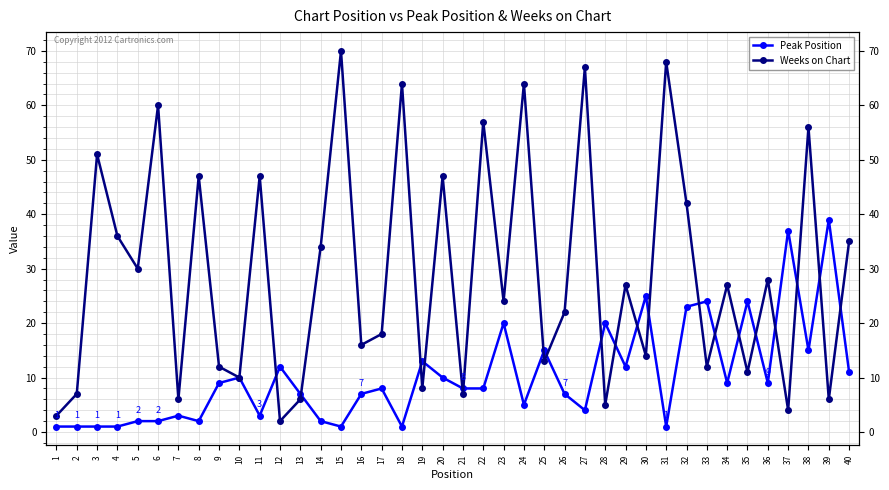

What is the approximate value of Weeks on Chart at 1, to the nearest 5?

5